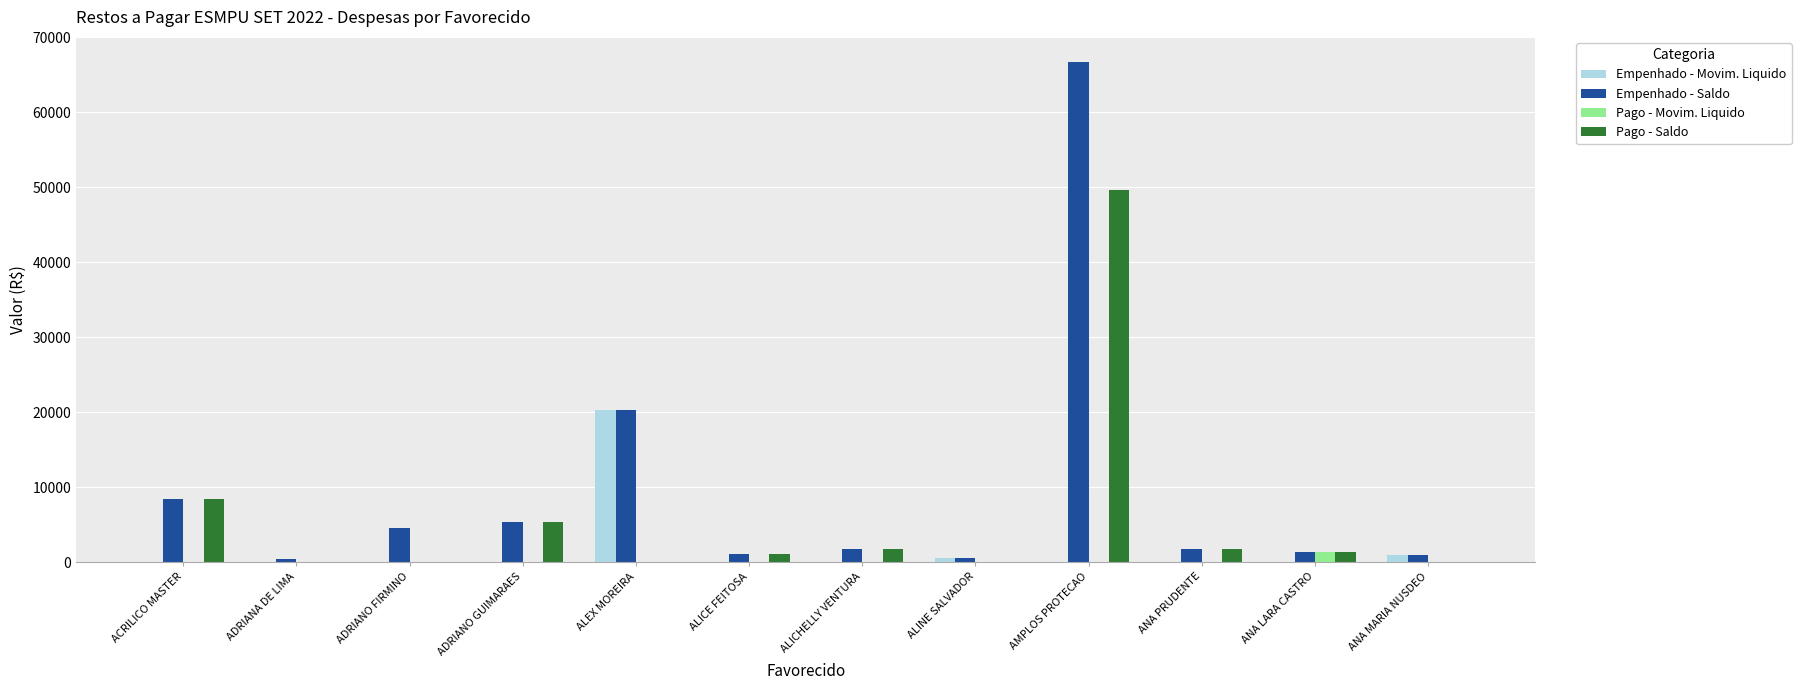

The Pago - Saldo series shows 1800.0 at ANA PRUDENTE. True or false?

True